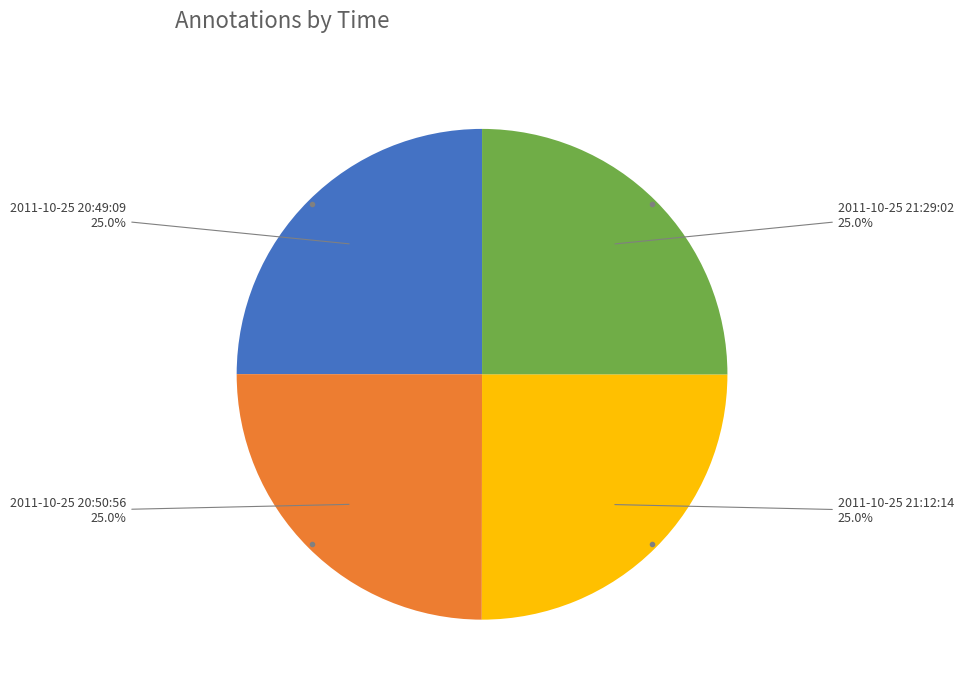

How many segments does this pie chart have?

4